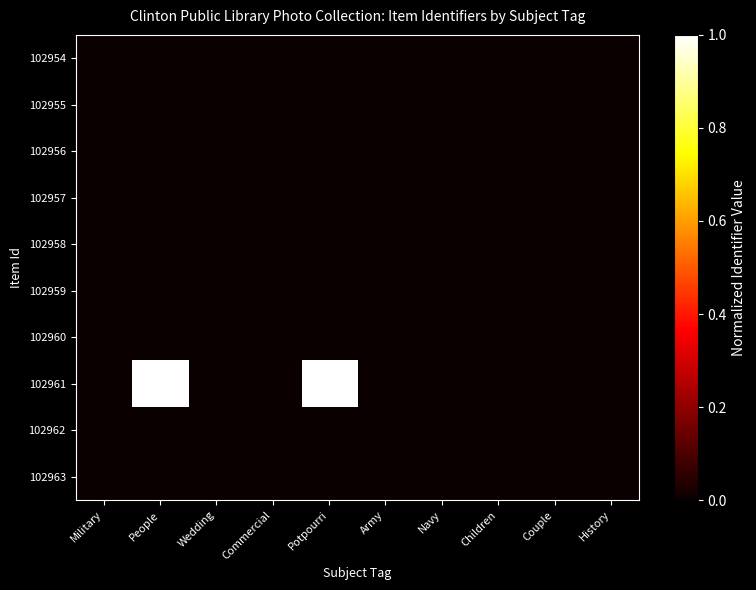

Reading left to right, extract all data points from this chart.

102954: Military=0.0	People=0.0	Wedding=0.0	Commercial=0.0	Potpourri=0.0	Army=0.0	Navy=0.0	Children=0.0	Couple=0.0	History=0.0
102955: Military=0.0	People=0.0	Wedding=0.0	Commercial=0.0	Potpourri=0.0	Army=0.0	Navy=0.0	Children=0.0	Couple=0.0	History=0.0
102956: Military=0.0	People=0.0	Wedding=0.0	Commercial=0.0	Potpourri=0.0	Army=0.0	Navy=0.0	Children=0.0	Couple=0.0	History=0.0
102957: Military=0.0	People=0.0	Wedding=0.0	Commercial=0.0	Potpourri=0.0	Army=0.0	Navy=0.0	Children=0.0	Couple=0.0	History=0.0
102958: Military=0.0	People=0.0	Wedding=0.0	Commercial=0.0	Potpourri=0.0	Army=0.0	Navy=0.0	Children=0.0	Couple=0.0	History=0.0
102959: Military=0.0	People=0.0	Wedding=0.0	Commercial=0.0	Potpourri=0.0	Army=0.0	Navy=0.0	Children=0.0	Couple=0.0	History=0.0
102960: Military=0.0	People=0.0	Wedding=0.0	Commercial=0.0	Potpourri=0.0	Army=0.0	Navy=0.0	Children=0.0	Couple=0.0	History=0.0
102961: Military=0.0	People=1.0	Wedding=0.0	Commercial=0.0	Potpourri=1.0	Army=0.0	Navy=0.0	Children=0.0	Couple=0.0	History=0.0
102962: Military=0.0	People=0.0	Wedding=0.0	Commercial=0.0	Potpourri=0.0	Army=0.0	Navy=0.0	Children=0.0	Couple=0.0	History=0.0
102963: Military=0.0	People=0.0	Wedding=0.0	Commercial=0.0	Potpourri=0.0	Army=0.0	Navy=0.0	Children=0.0	Couple=0.0	History=0.0